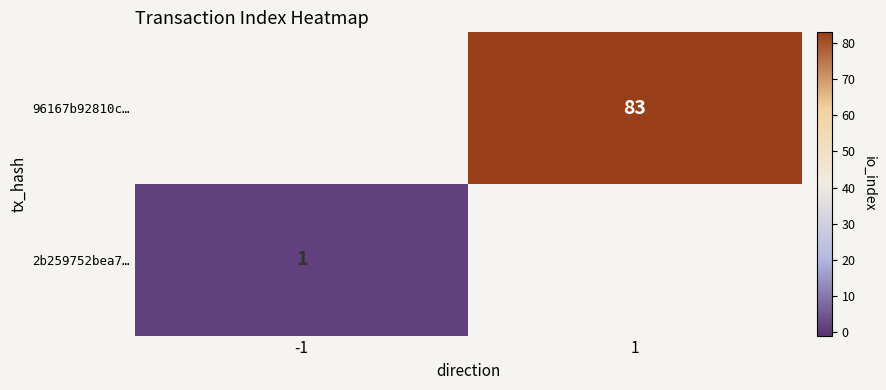

The 96167b92810c… series shows 83 at 1. True or false?

True